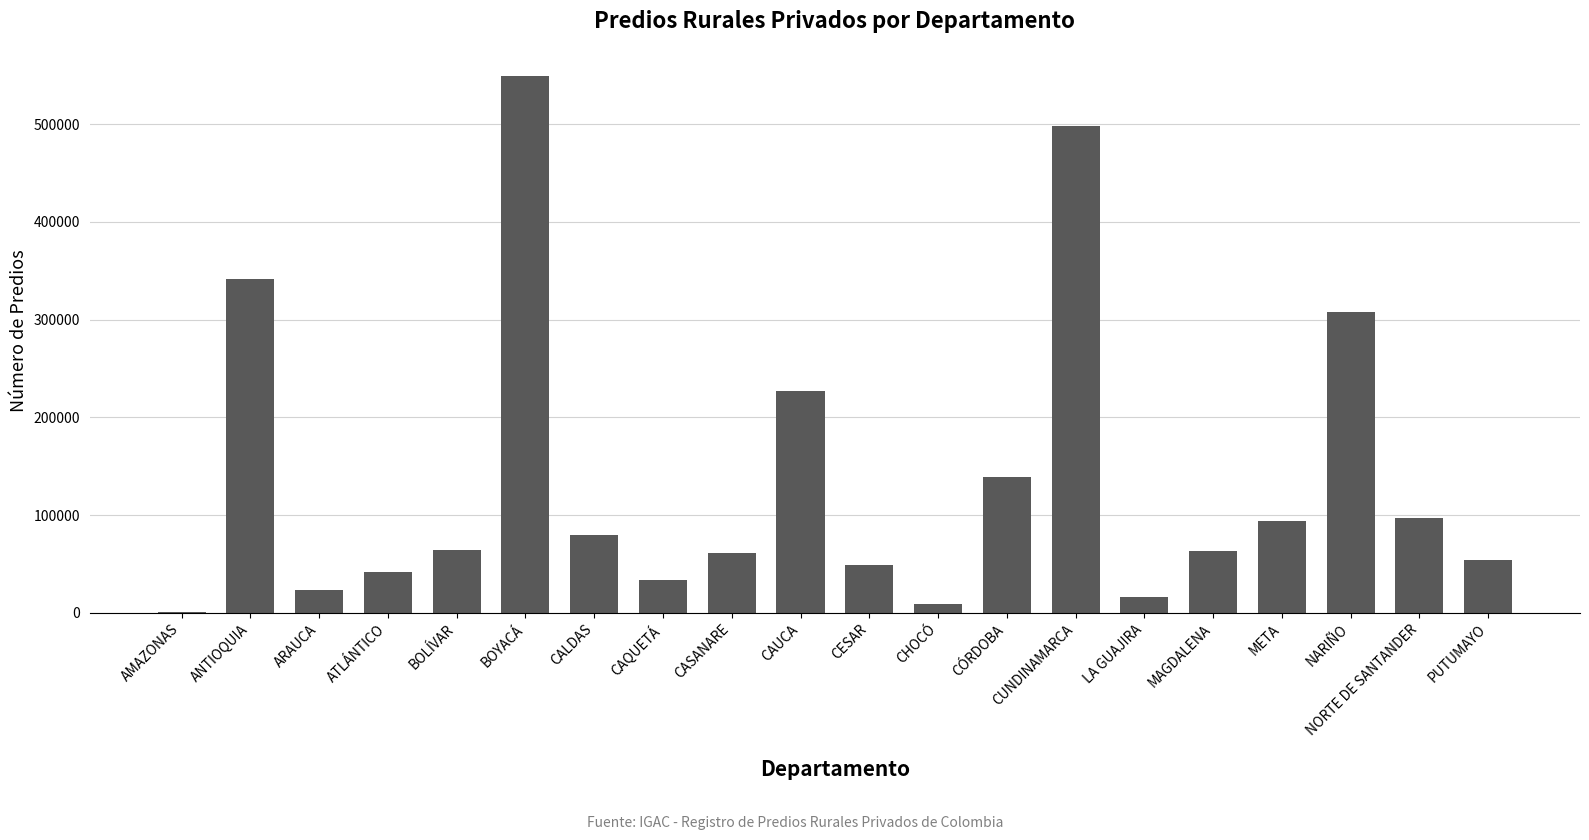

At which label is the value closest to 275158?

NARIÑO